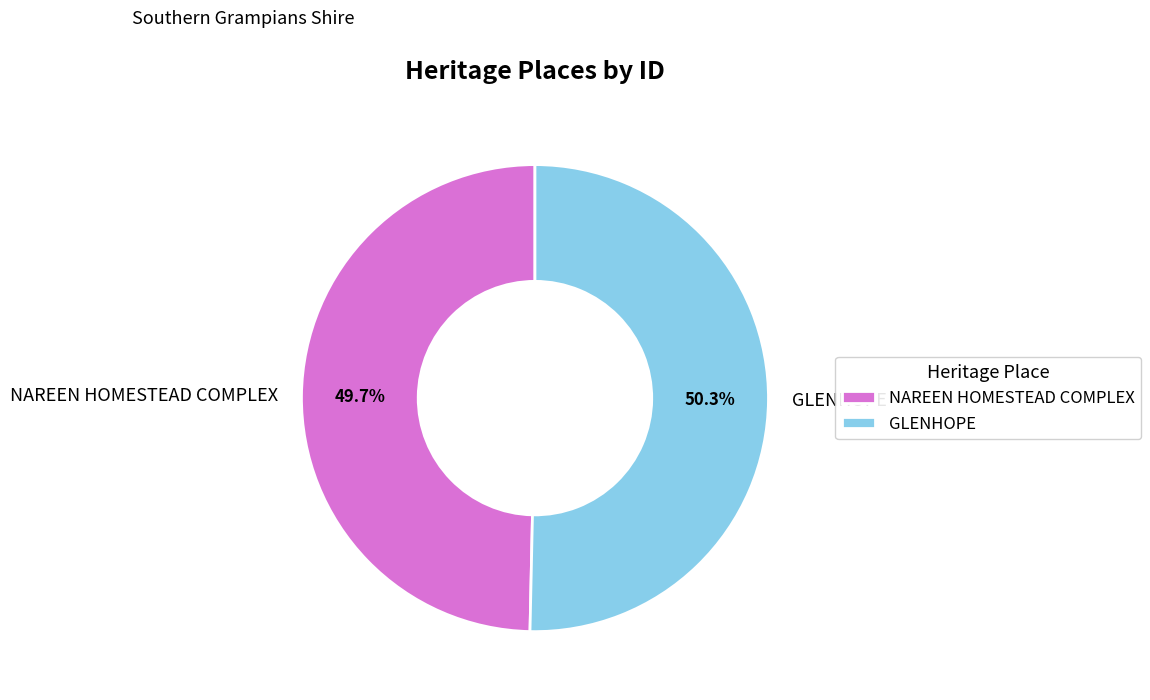

How many slices are in this pie chart?

2